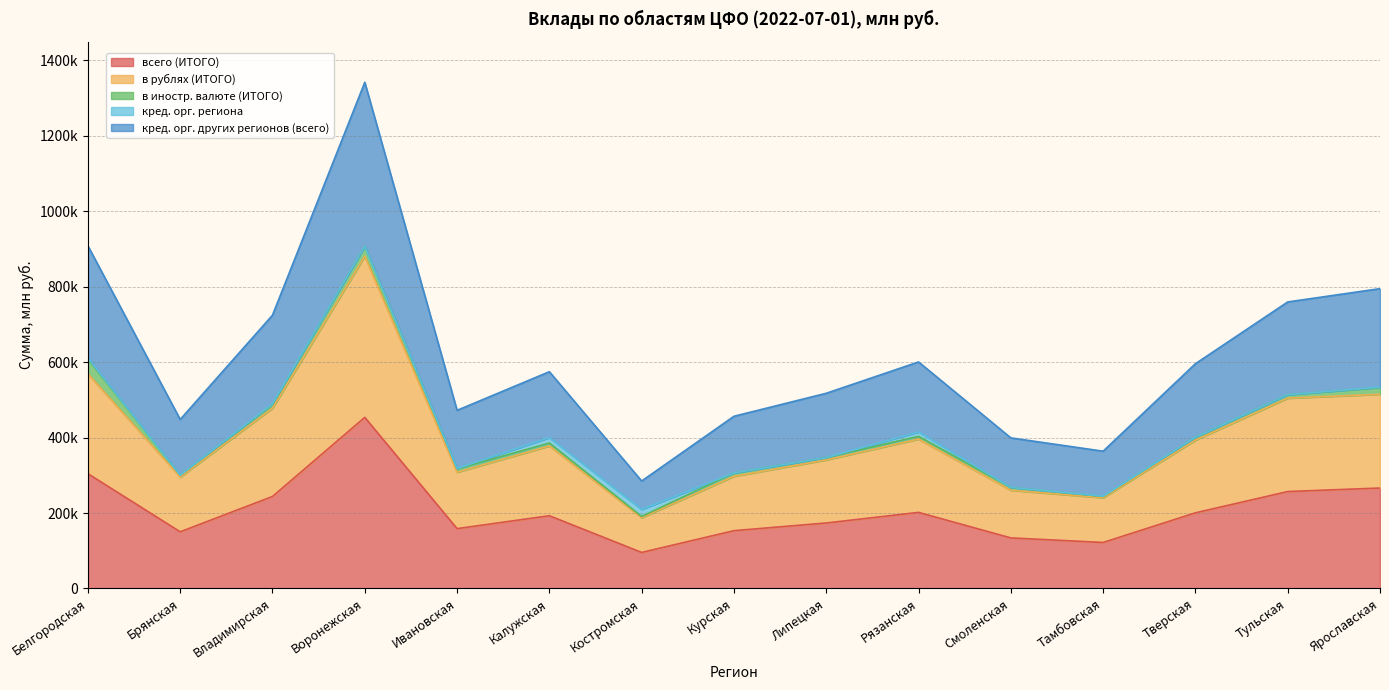

Which series has the widest spread of values?

кред. орг. других регионов (всего)